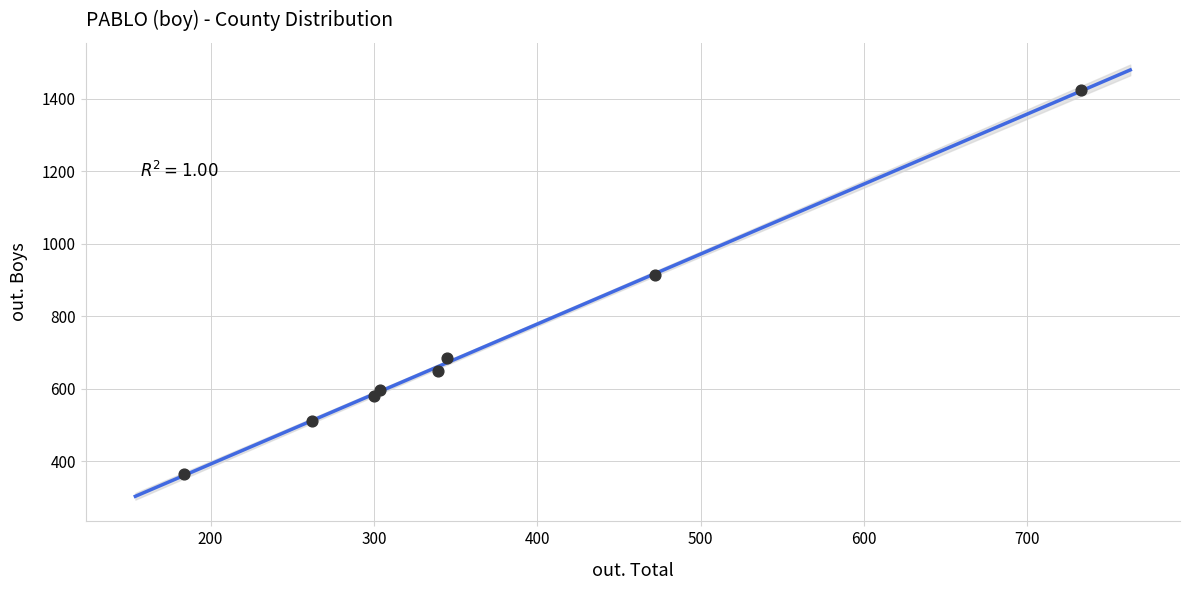

What Y value in the scatter plot is closest to 893?

915